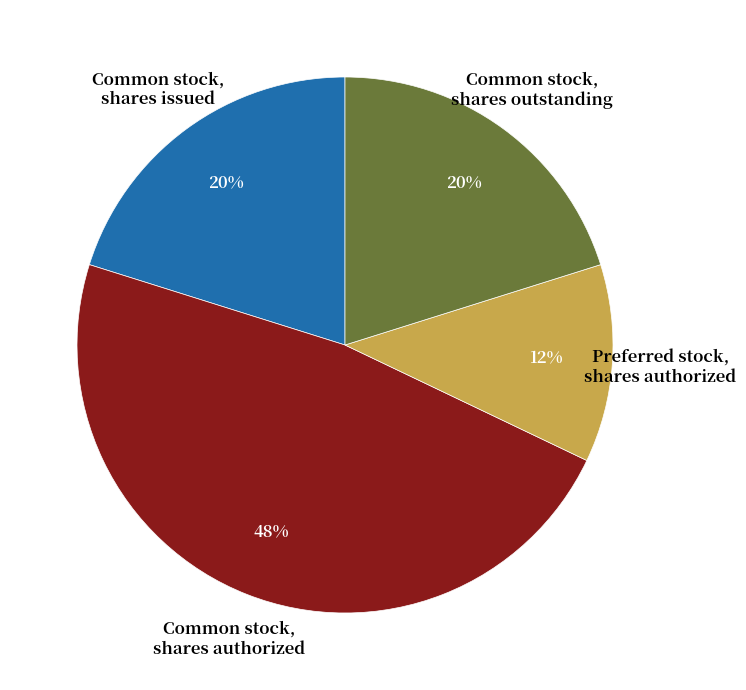

What is the smallest slice in the pie chart?

Preferred stock, shares authorized